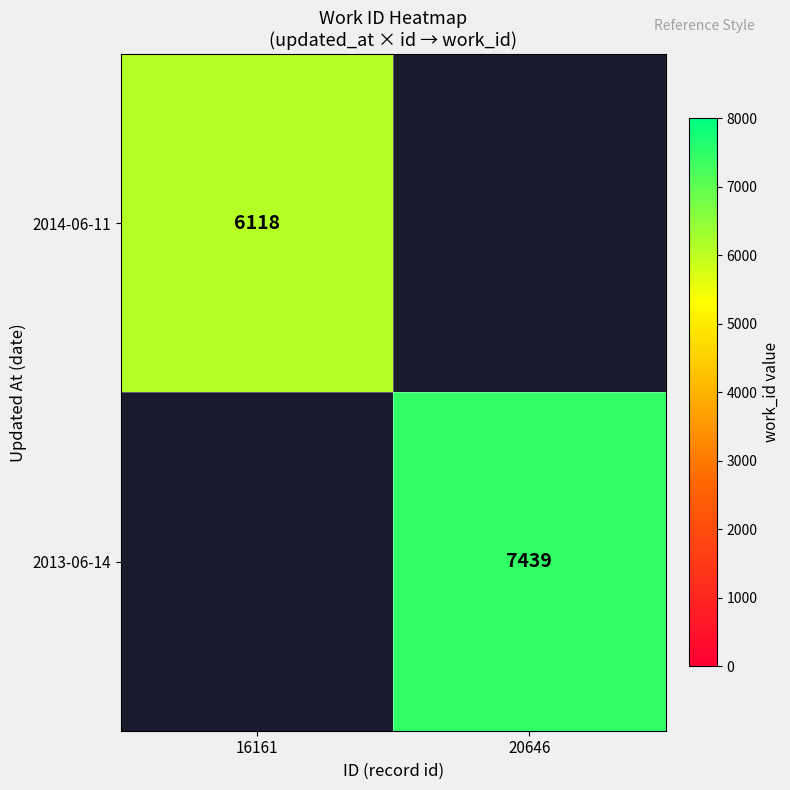

The 2013-06-14 series shows 7439 at 20646. True or false?

True